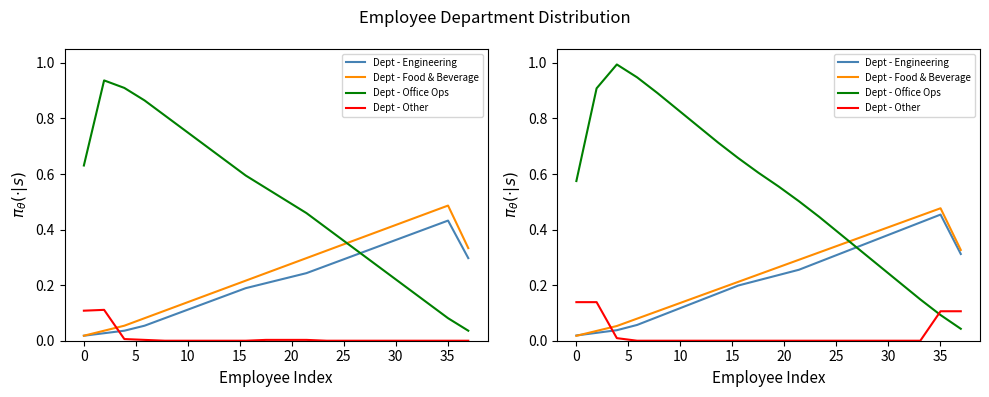

How many lines are shown in the chart?

4